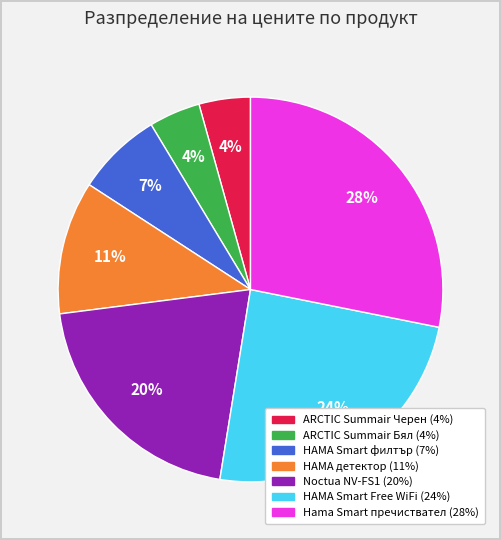

True or false: Noctua NV-FS1 accounts for 10% of the total.

False